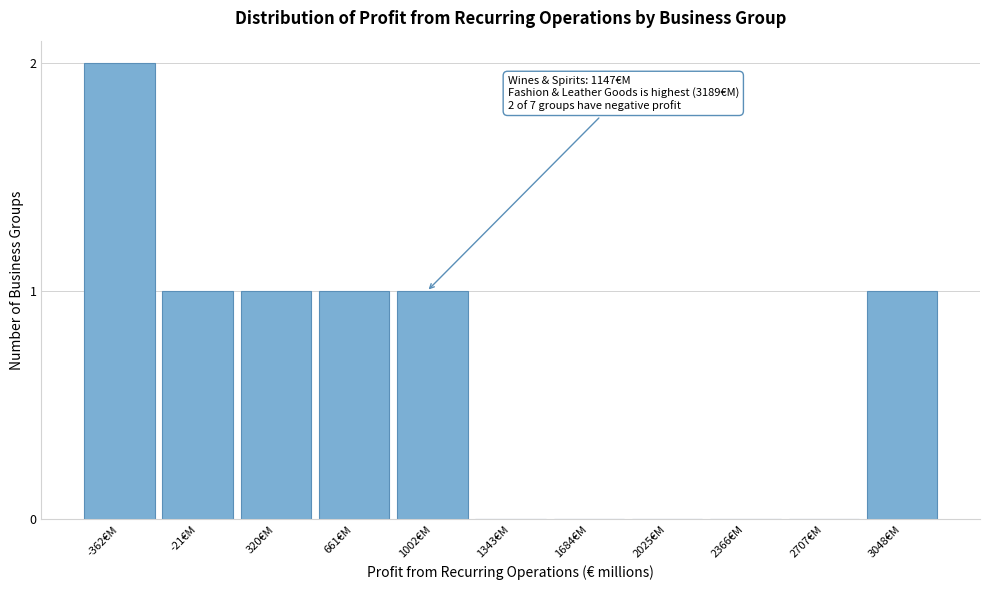

Reading right to left, list all the values displayed in this chart.

3048€M=1	2707€M=0	2366€M=0	2025€M=0	1684€M=0	1343€M=0	1002€M=1	661€M=1	320€M=1	-21€M=1	-362€M=2